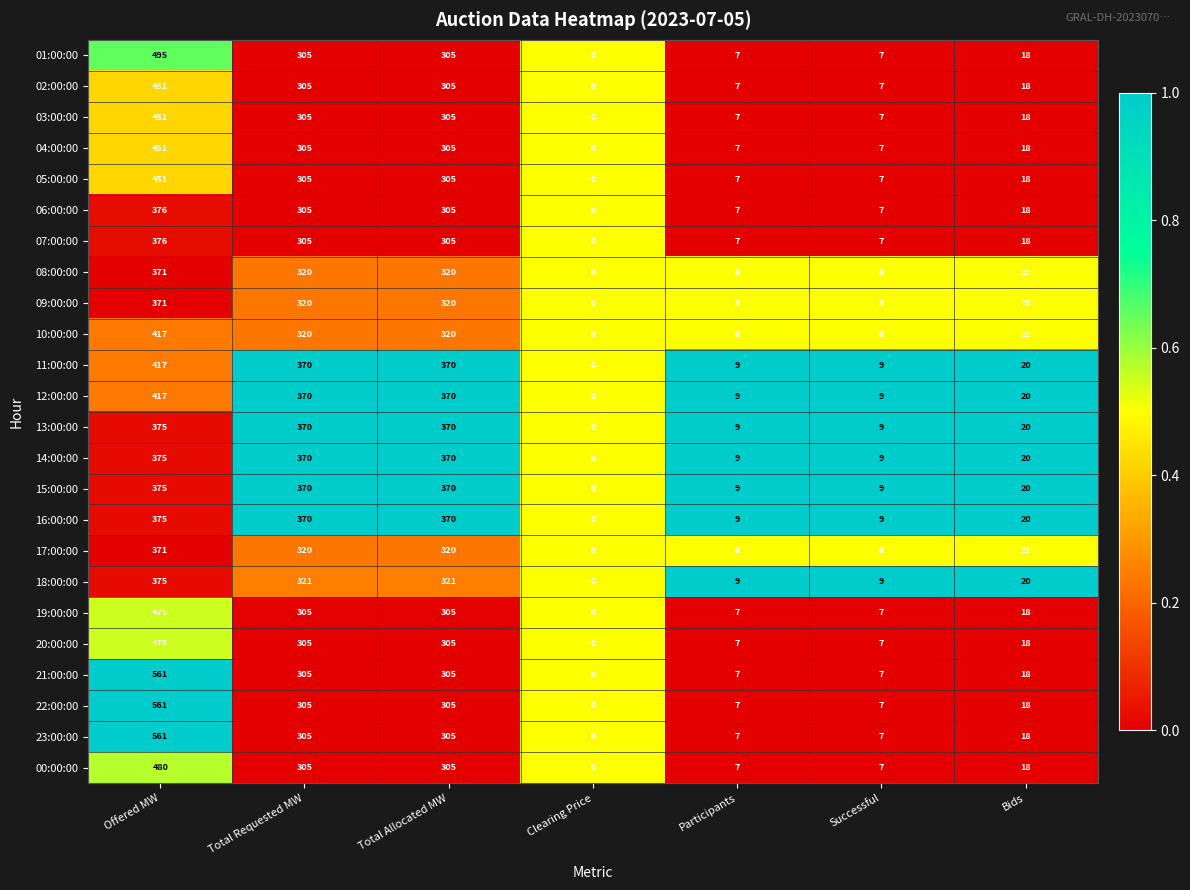

At which category does the chart reach its peak across all series?

Offered MW